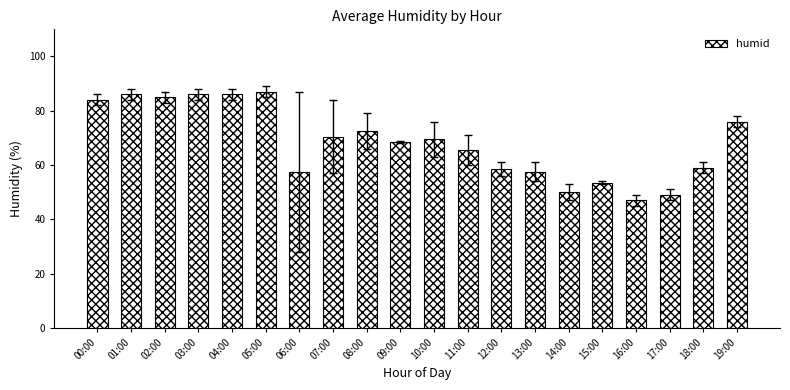

Does the chart contain any negative values?

No